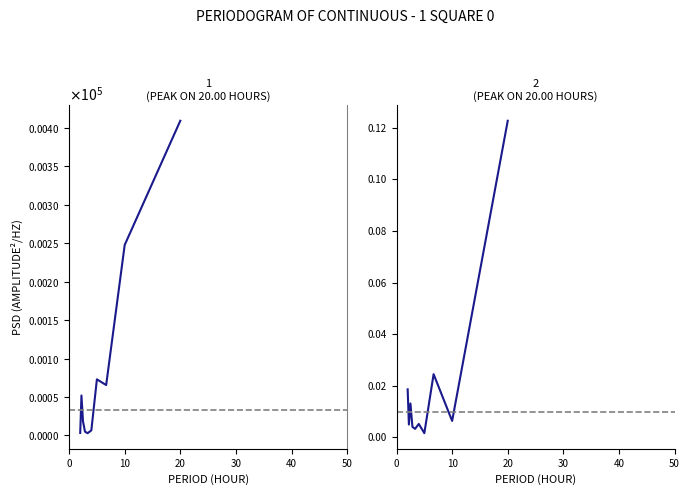

What are all the series names shown in the legend?

Series 1, Series 2